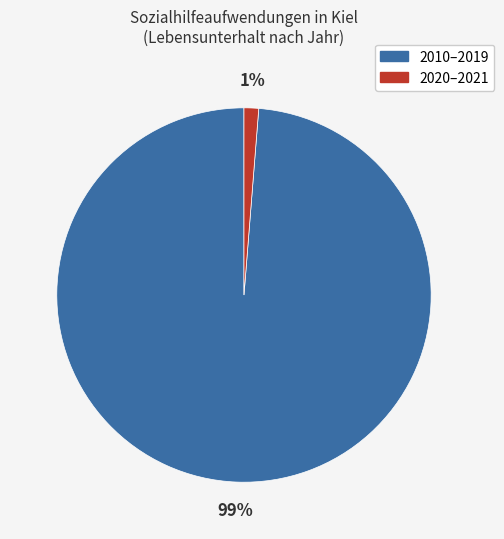

How many segments does this pie chart have?

2